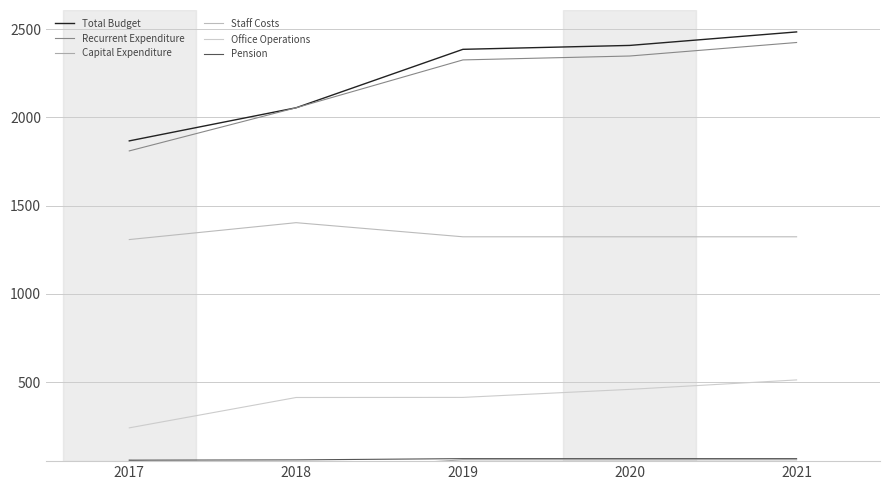

How many data points in Recurrent Expenditure are above 2326?

2